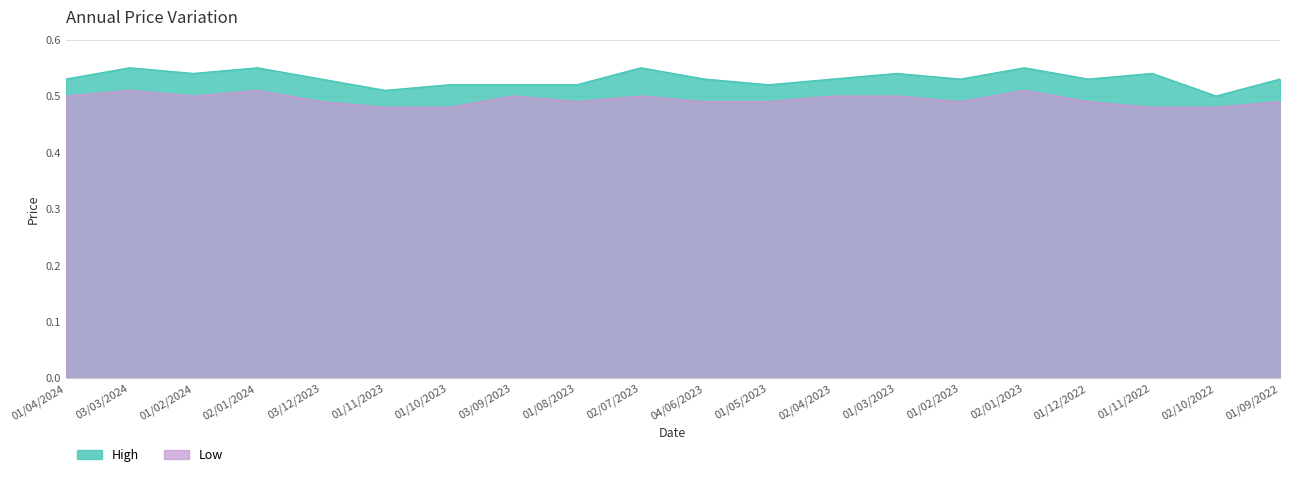

What is the label of the 3rd point from the right?

01/11/2022